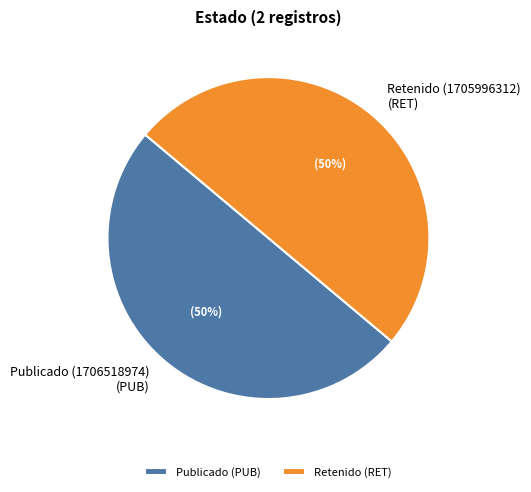

What is the ratio of the value at Publicado to the value at Retenido?

1.0